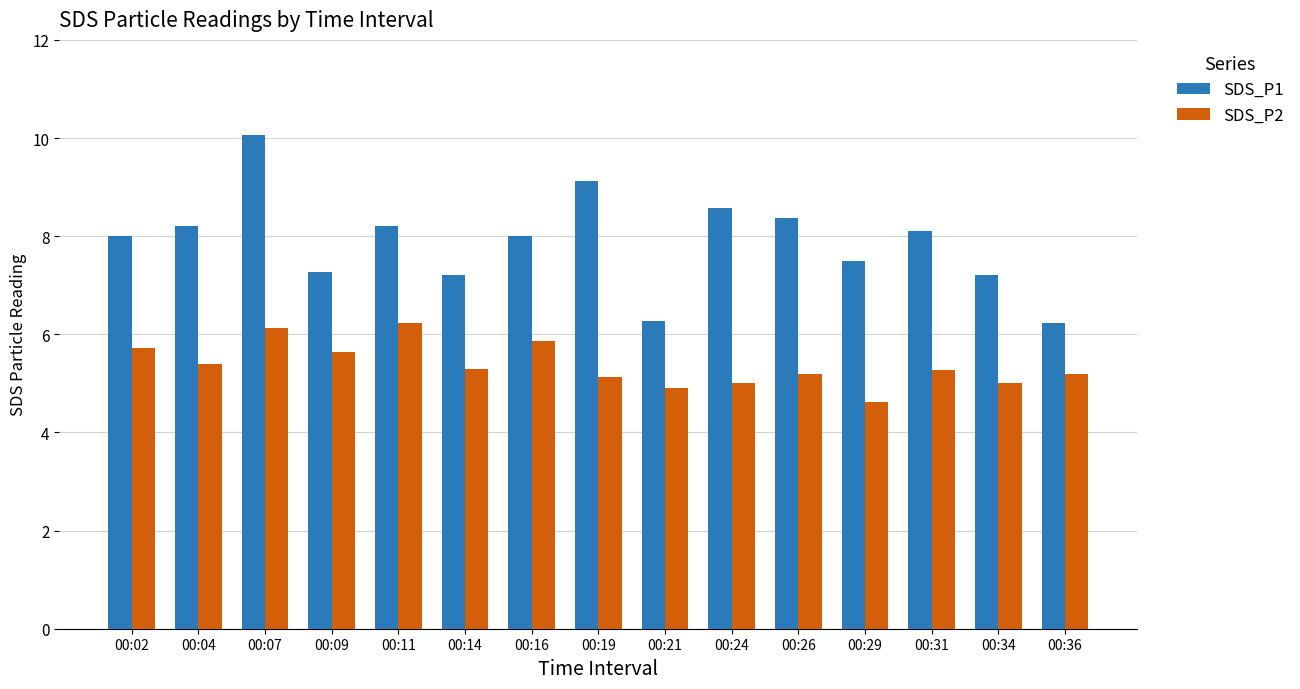

At which category does the chart reach its peak across all series?

00:07